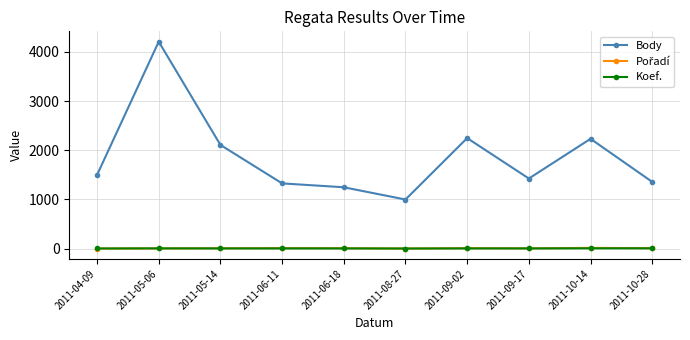

Where is the first local maximum for Body?

2011-05-06